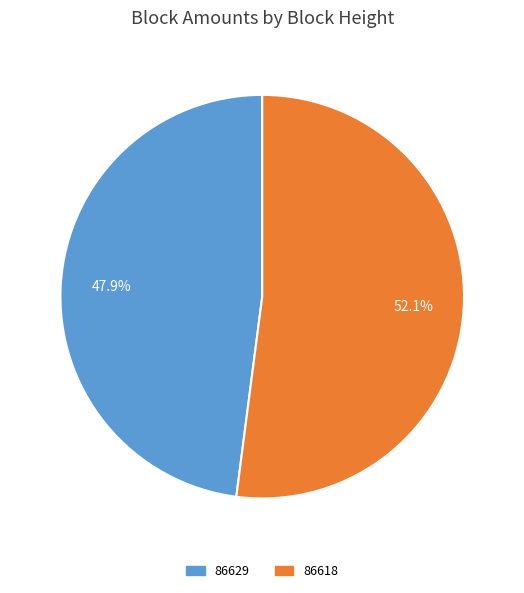

Does any single category account for the majority?

Yes